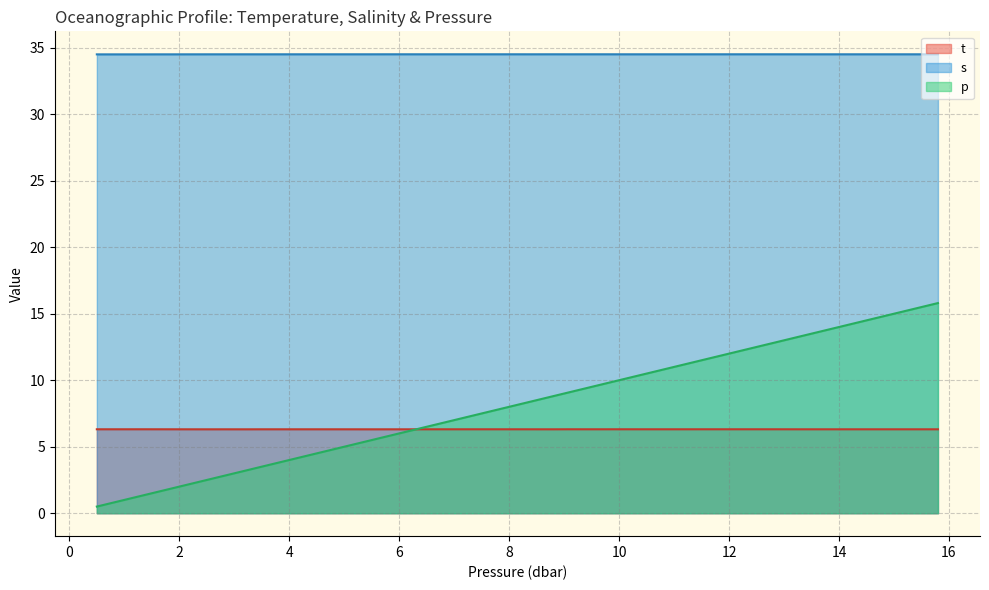

What is the label of the 15th point from the left?

5.2